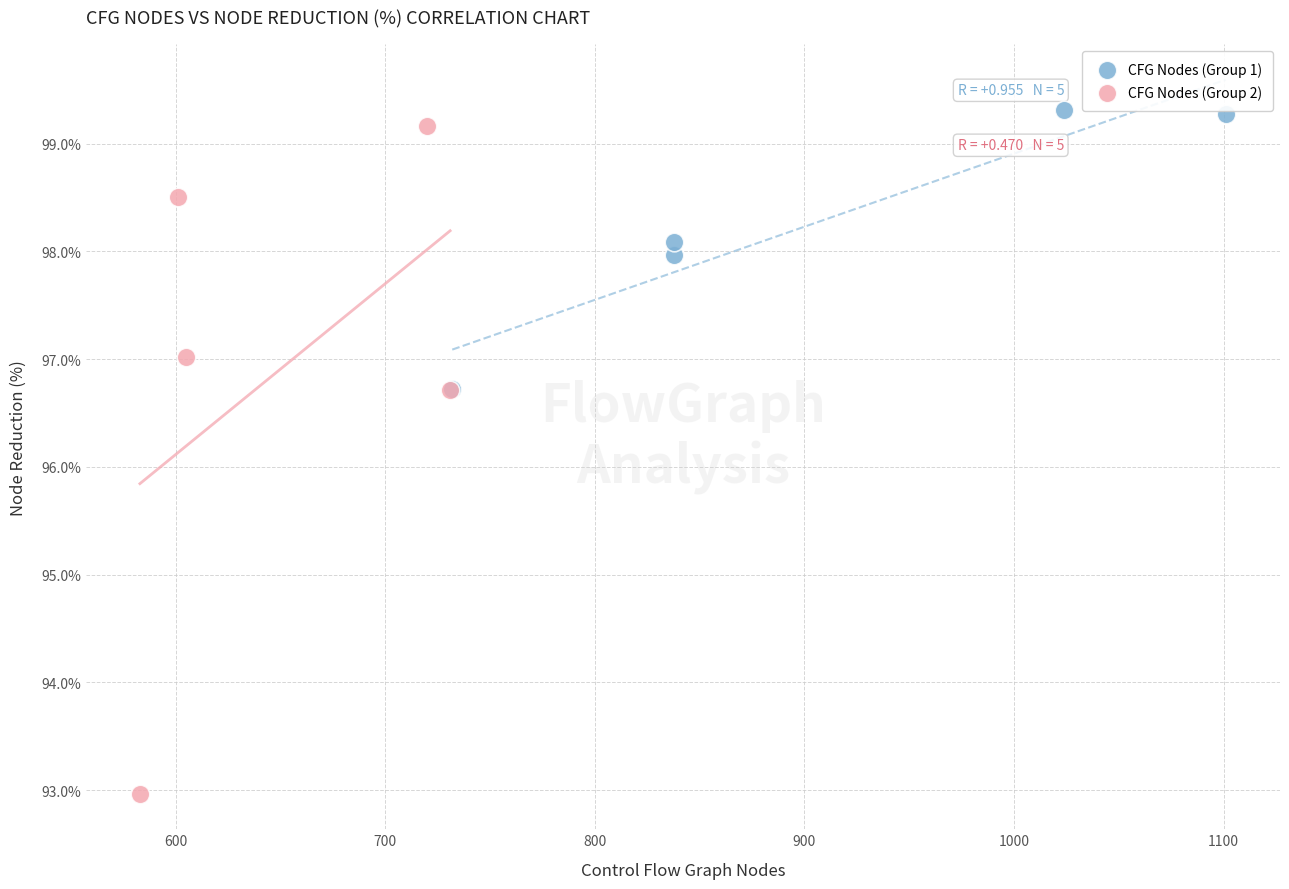

Which series contains the lowest Y value?

CFG Nodes (Group 2)